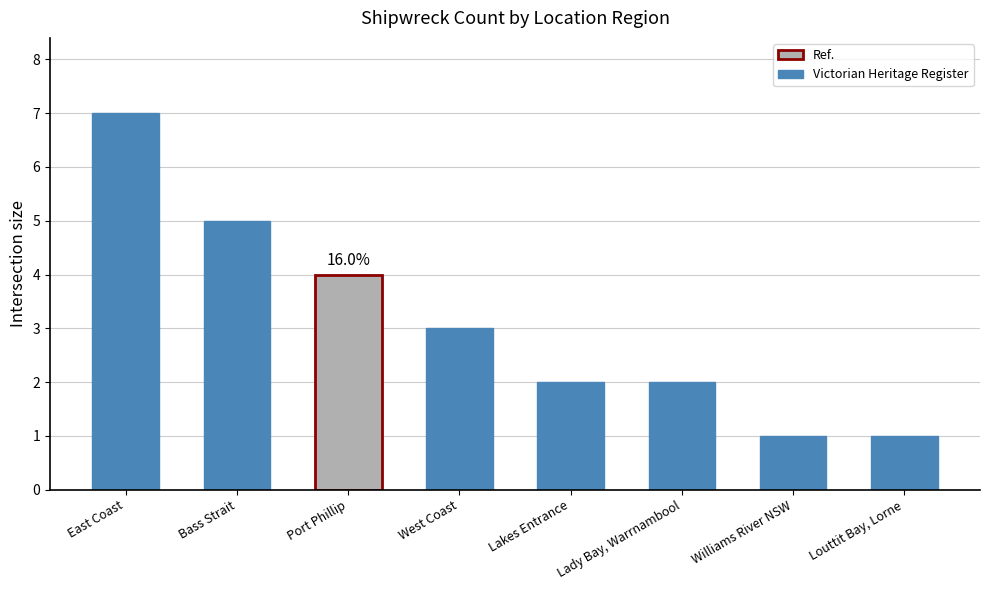

What value does the data have at Williams River NSW?

1